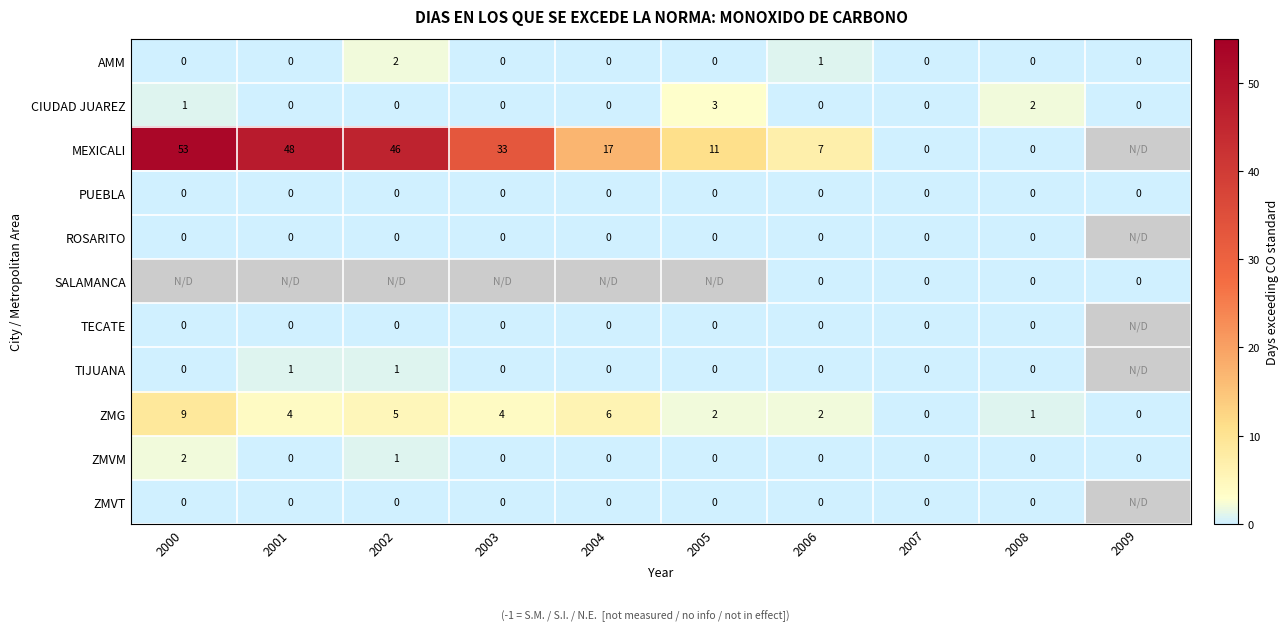

Between 2009 and 2000, which is larger?

2009